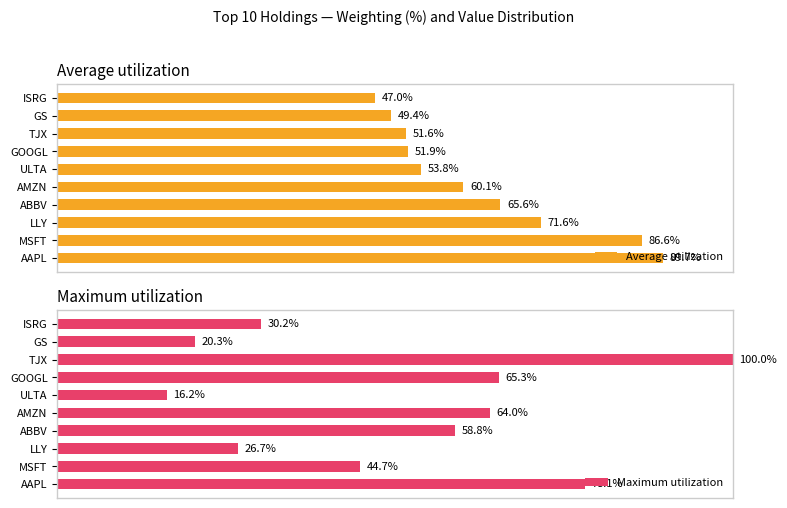

What is the difference between the maximum and minimum values in the Maximum utilization series?

83.8